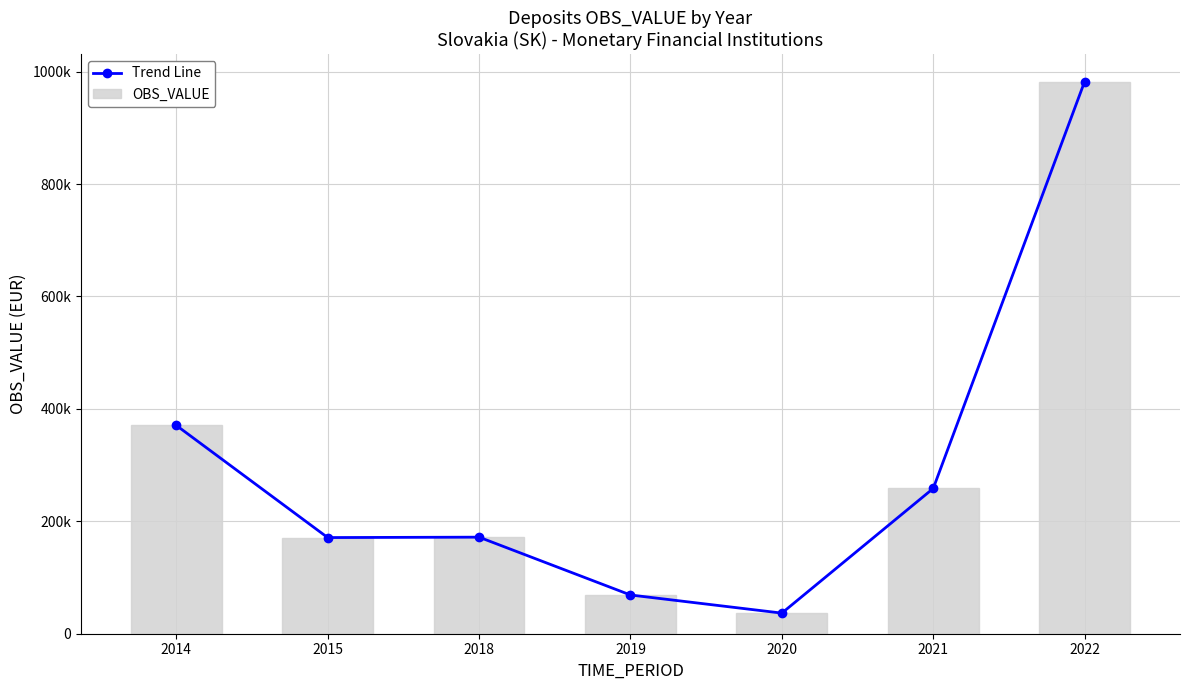

How many data points in OBS_VALUE are less than 171784?

3